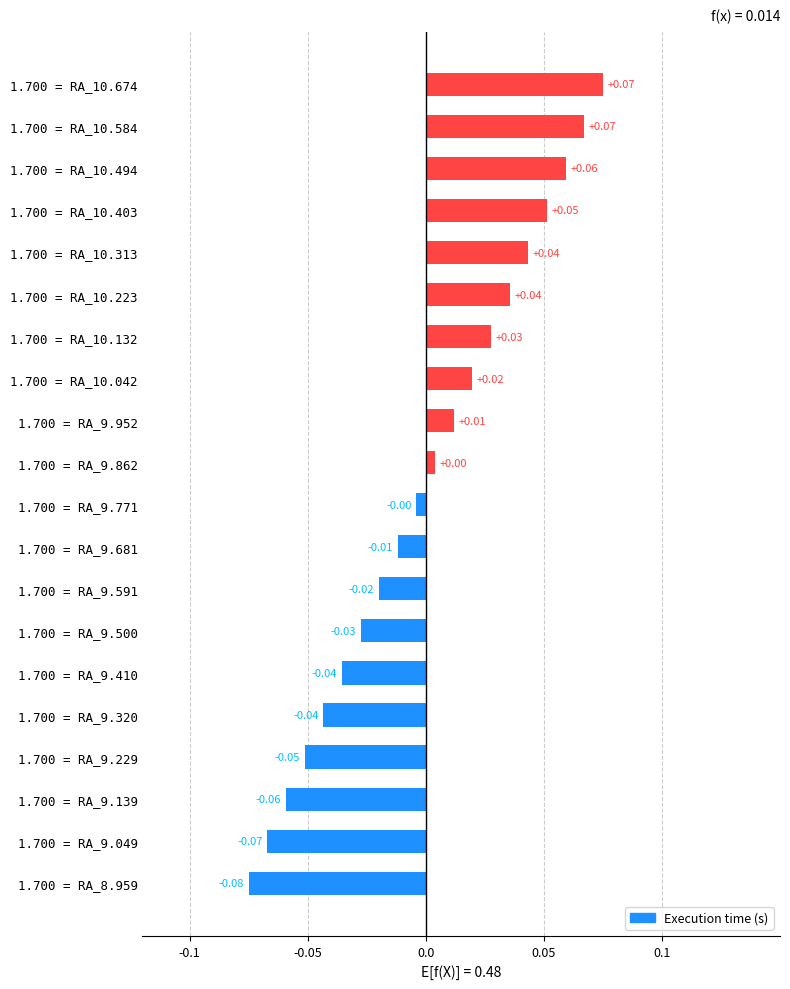

What is the change in value from 1.700 = RA_9.229 to 1.700 = RA_10.674?

+0.1